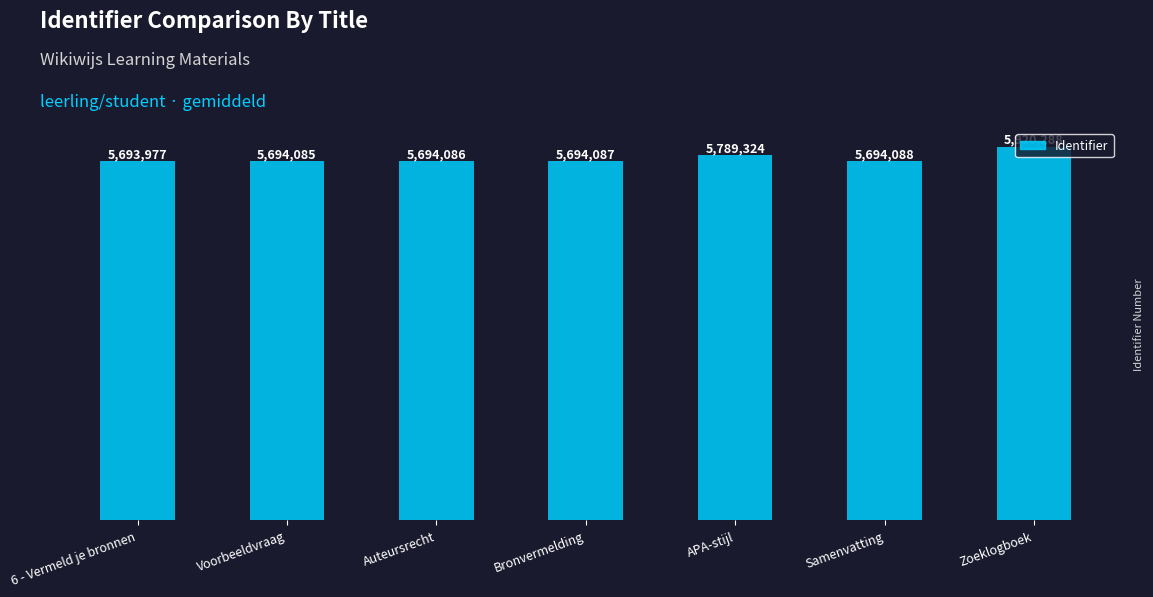

The chart shows a value of 2843479 at Voorbeeldvraag. True or false?

False